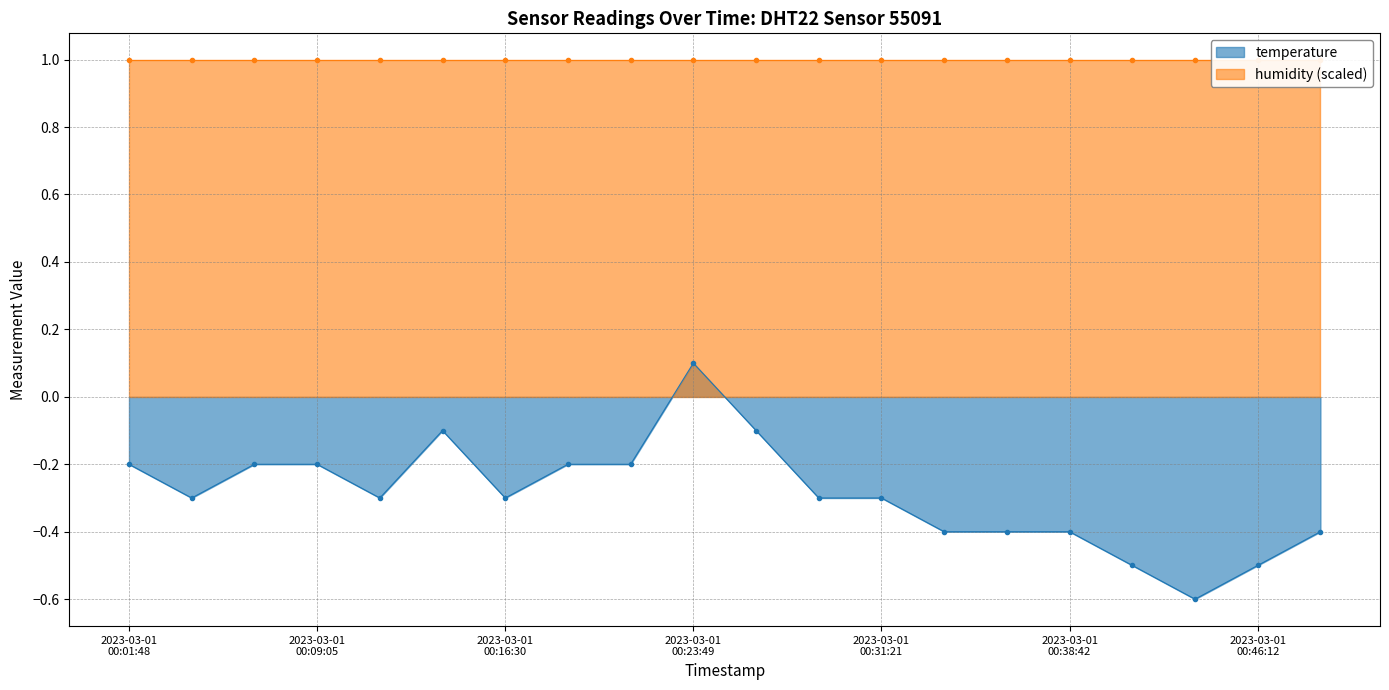

Does the chart have visible grid lines?

Yes